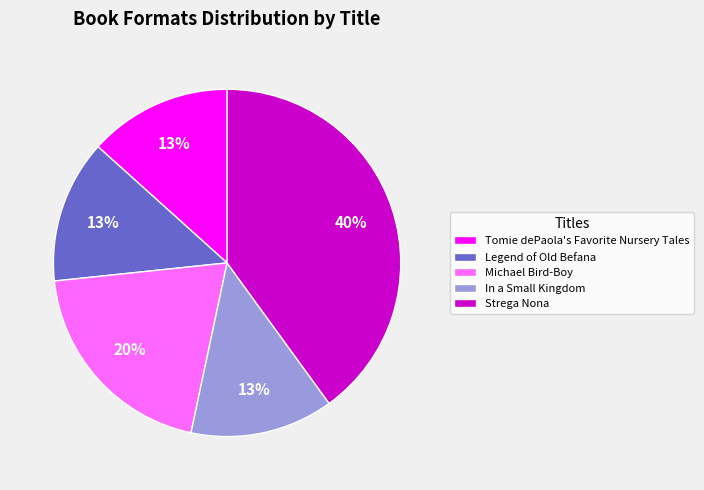

To the nearest percent, what is the average slice percentage?

20%